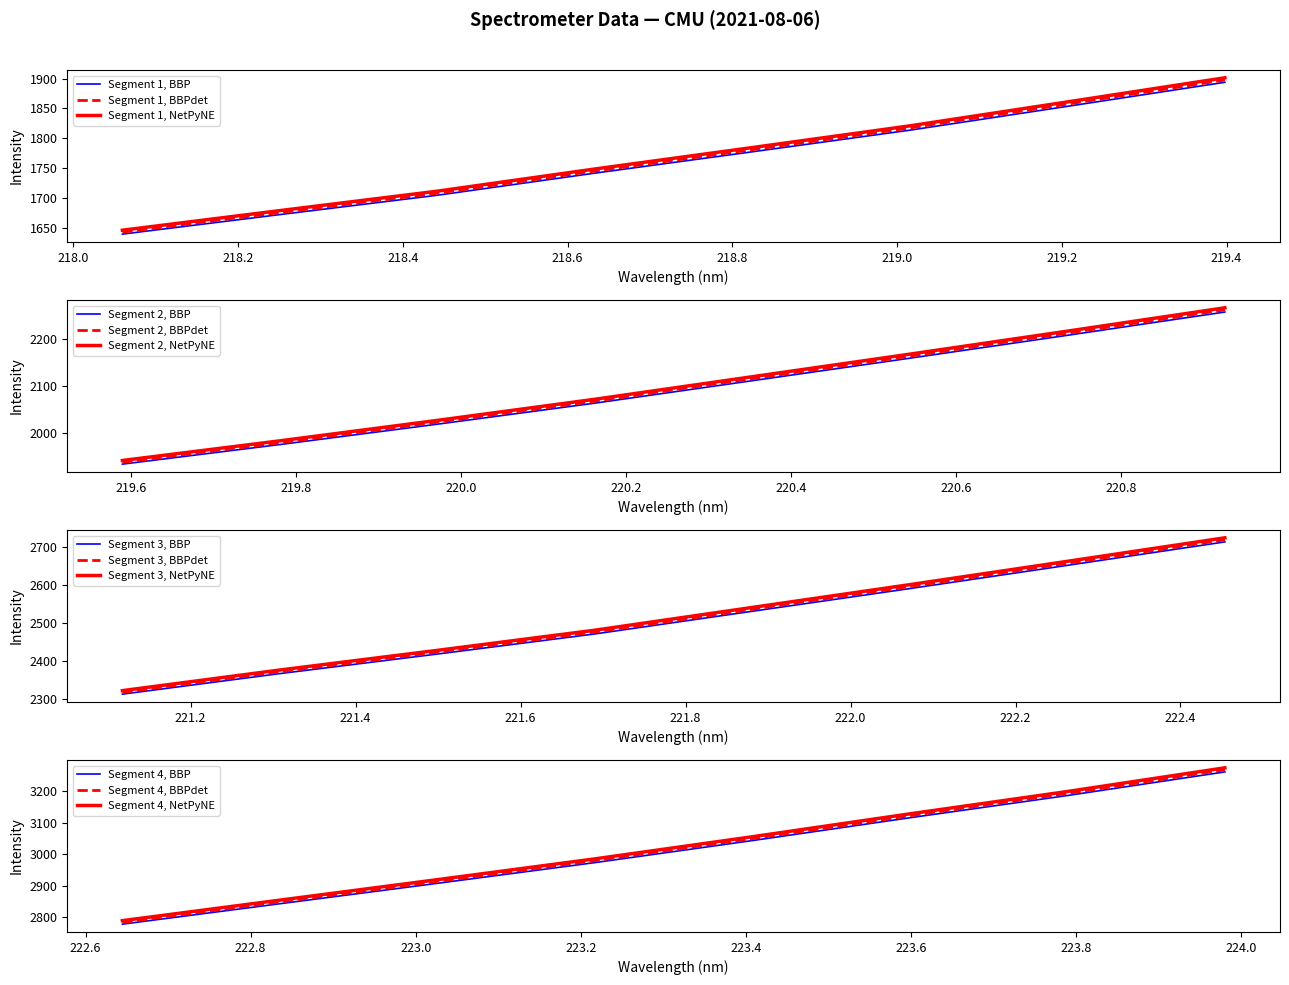

Is this an area chart (filled region under the line)?

No